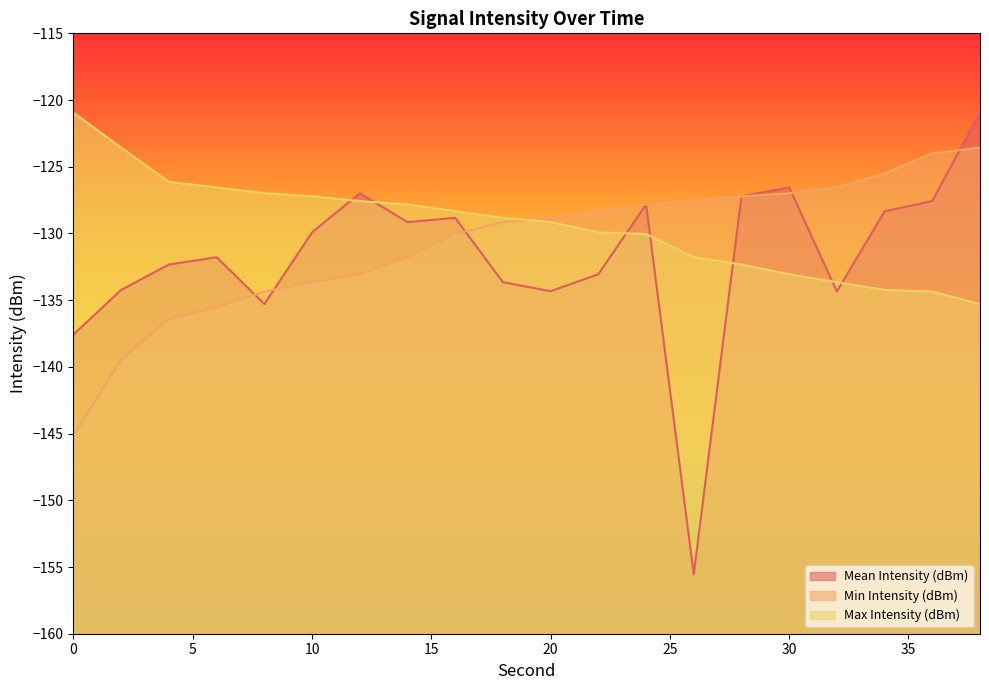

What is the maximum value shown in the chart?

-121.0